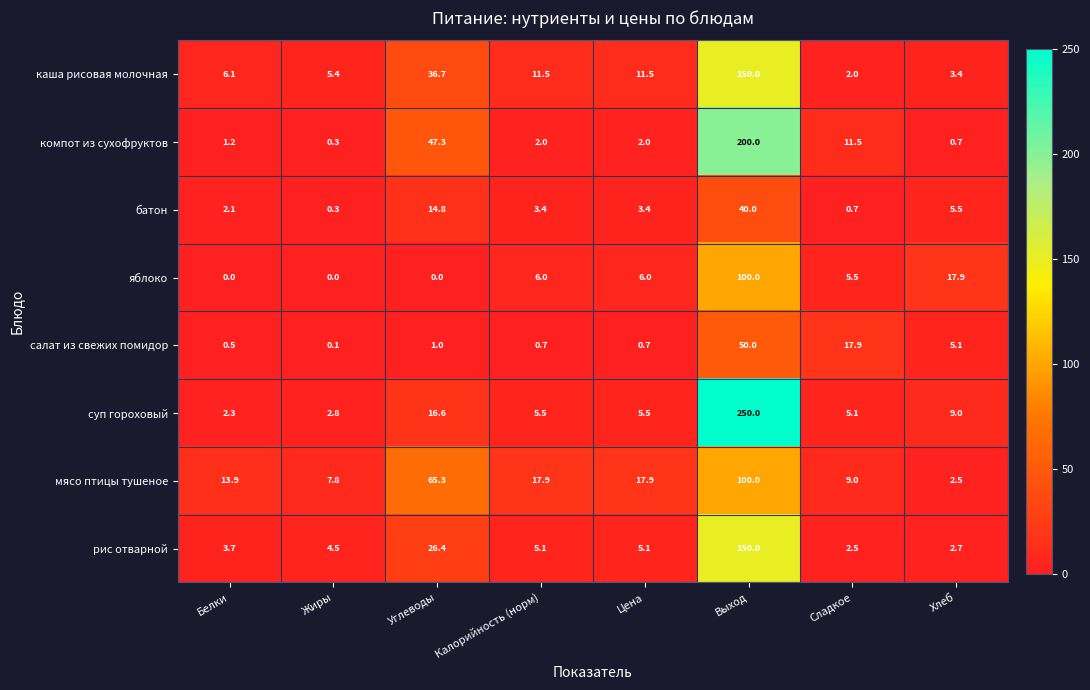

What is the maximum value for салат из свежих помидор?

50.0